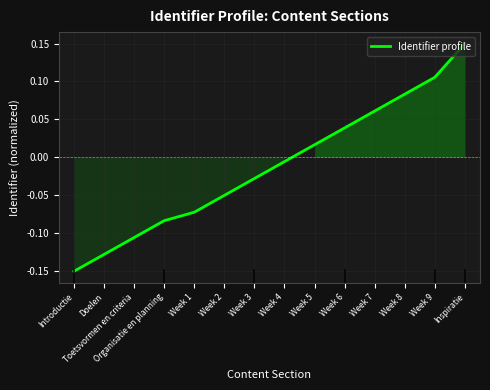

How many values are below 0?

8